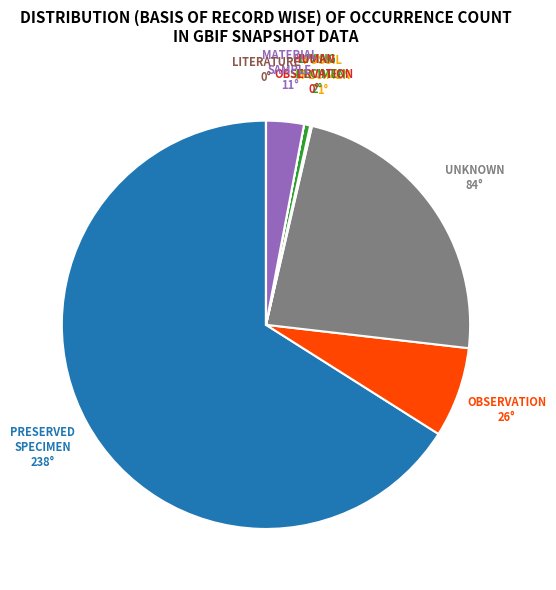

Does any single category account for the majority?

Yes